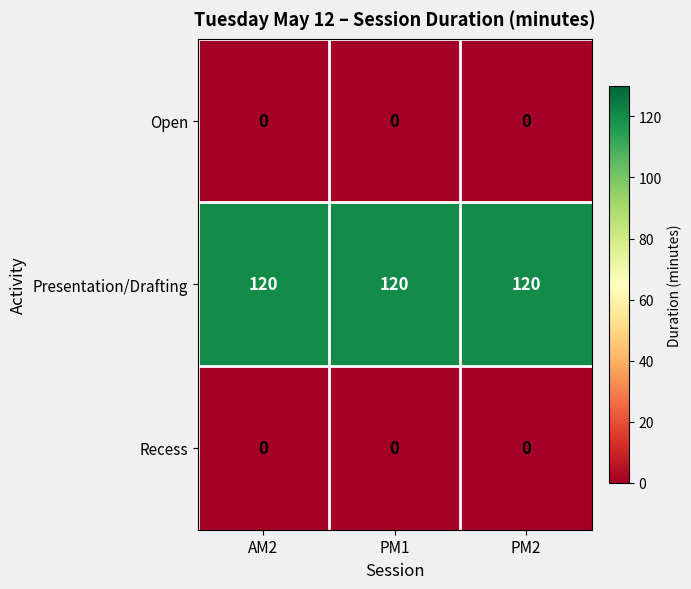

What is the spread (max minus min) of values at PM2?

120